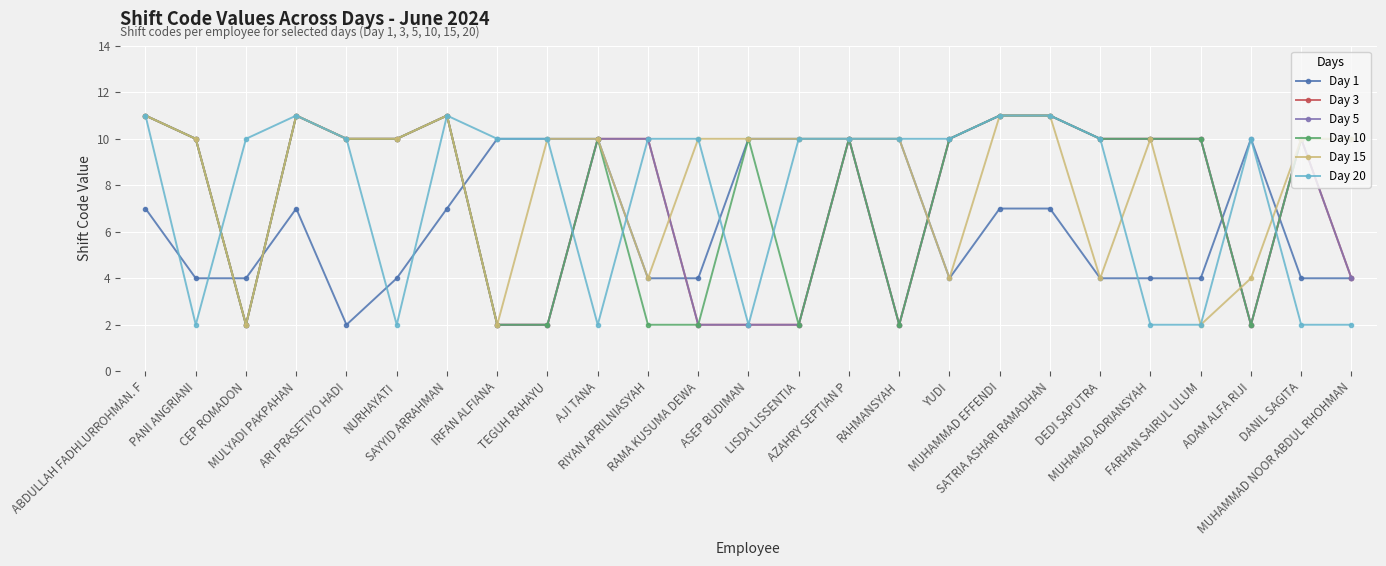

Does the chart have visible grid lines?

Yes